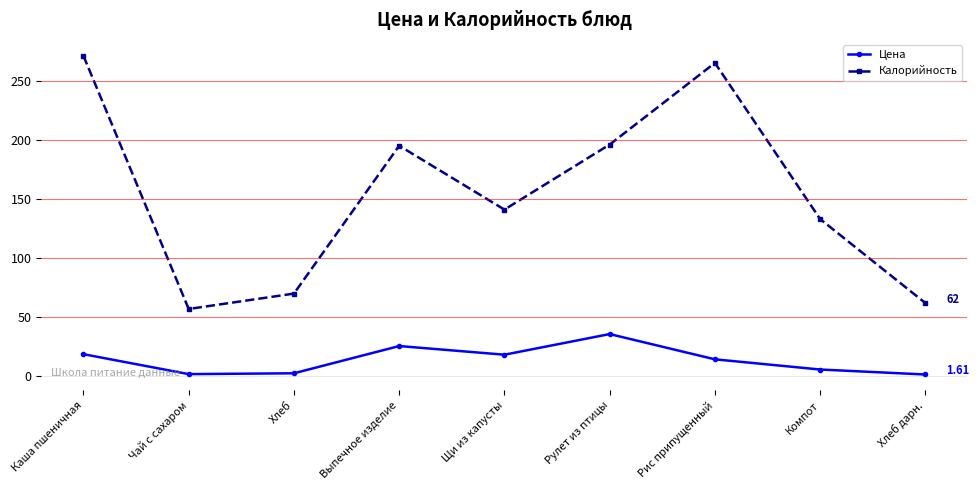

The Цена series shows 18.3 at Щи из капусты. True or false?

True